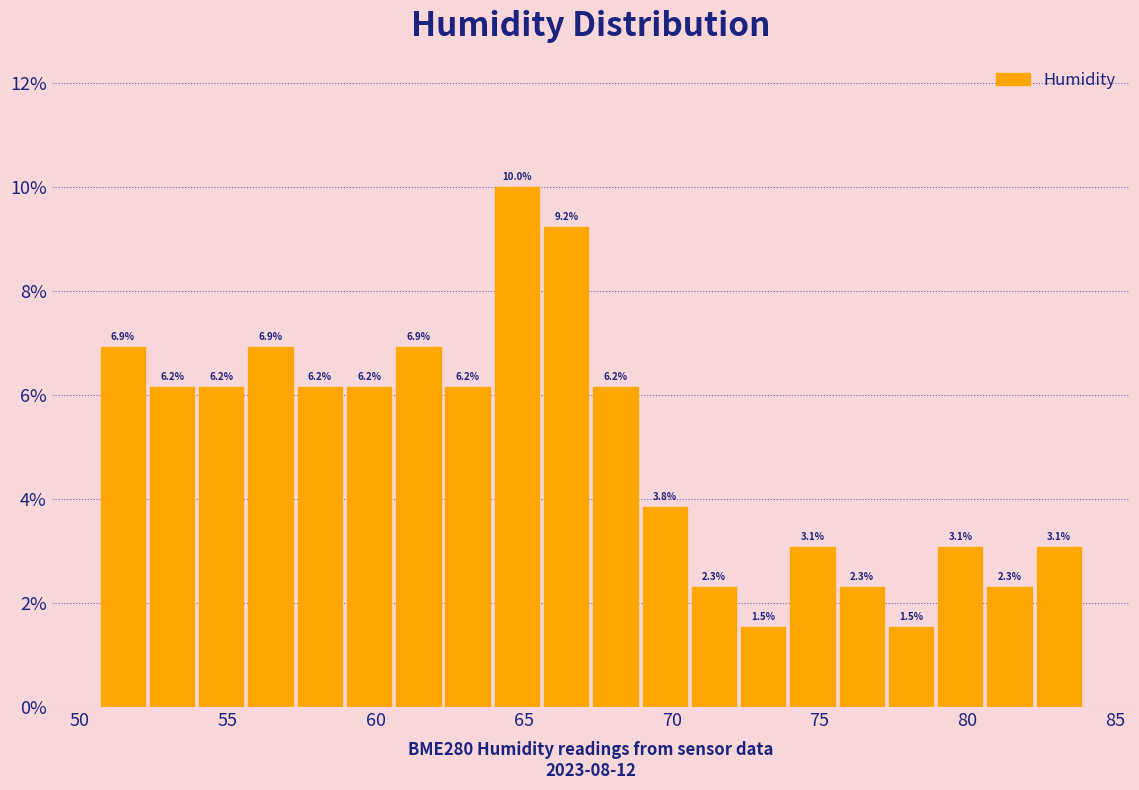

Read against the x-axis, roughly where is the centre of the tallest bar?

65.0